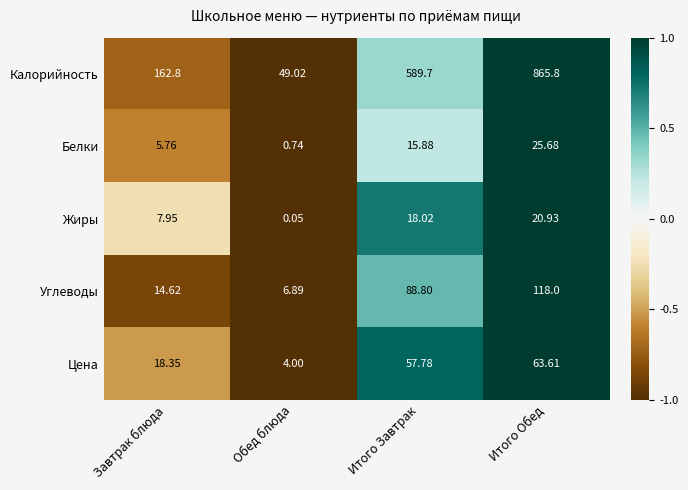

Which label corresponds to the smallest value in the chart?

Обед блюда